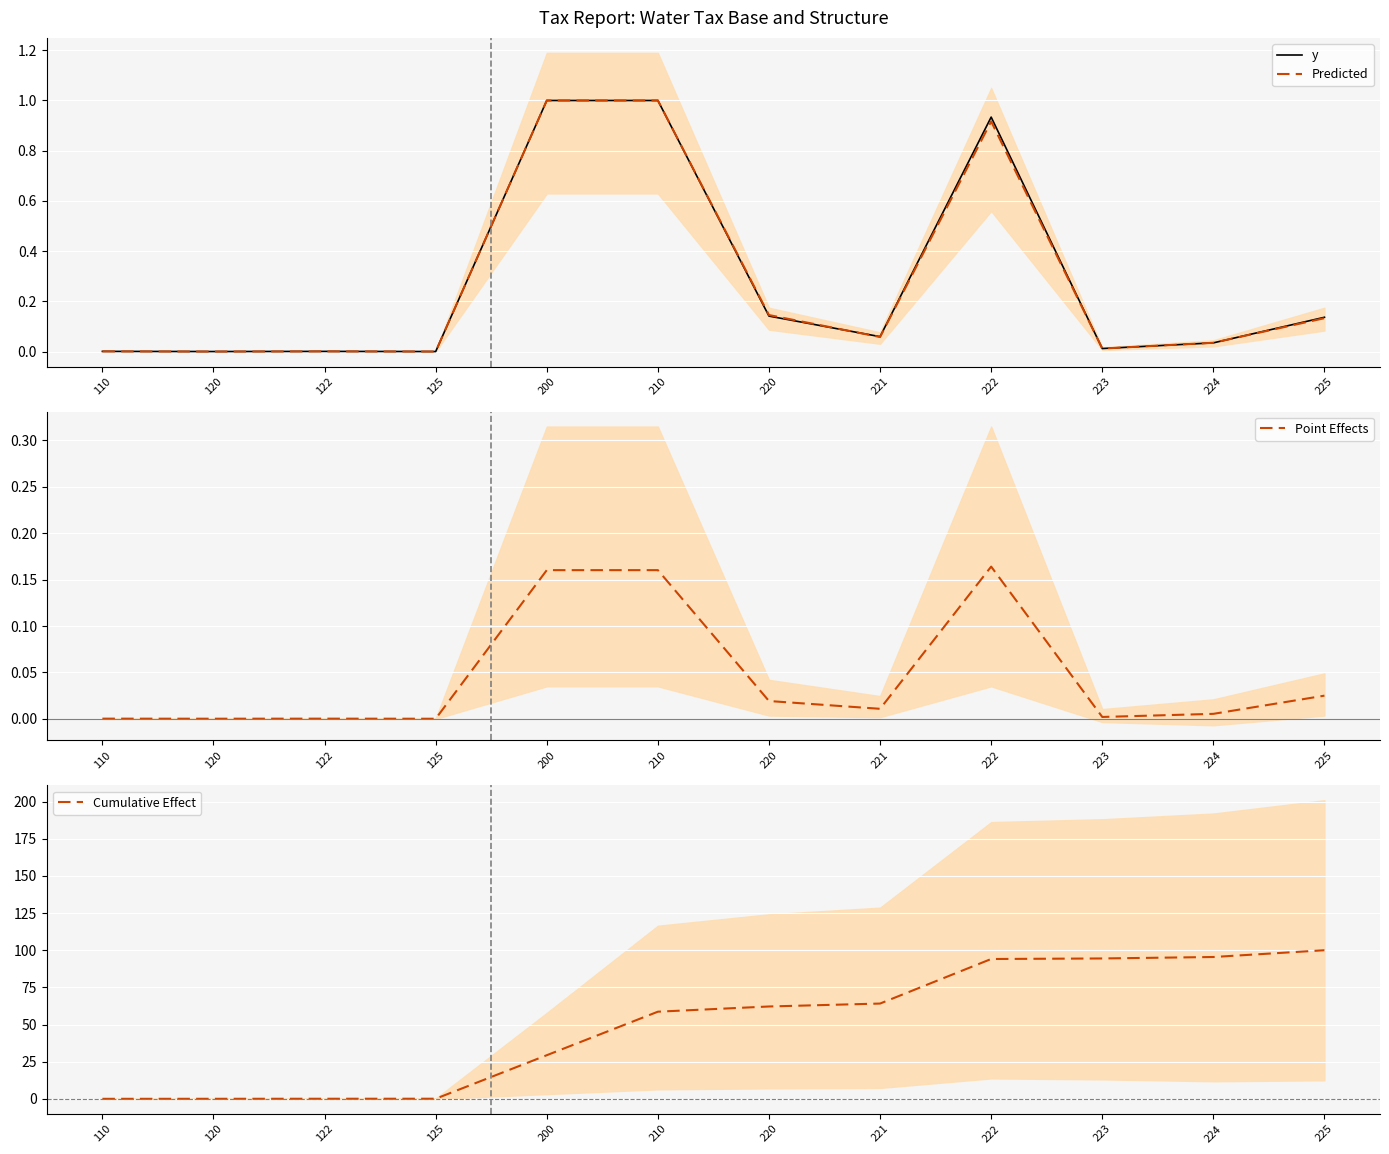

True or false: Cumulative Effect and Predicted cross at least once.

False